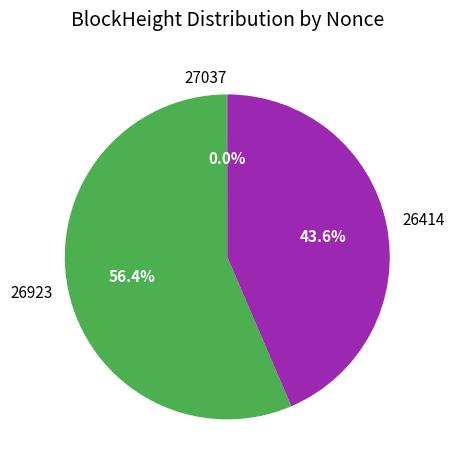

Approximately how many times larger is the value at 26414 compared to 26923?

0.8